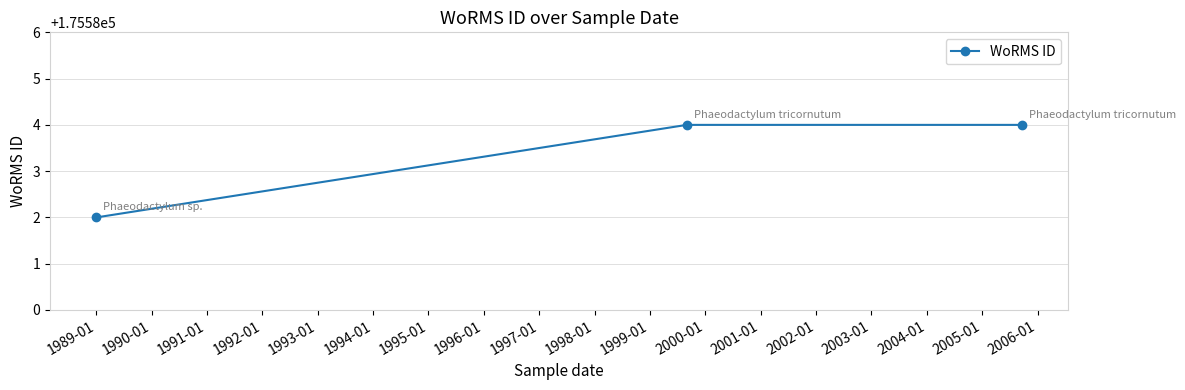

What is the value of the 1st point from the left?

175582